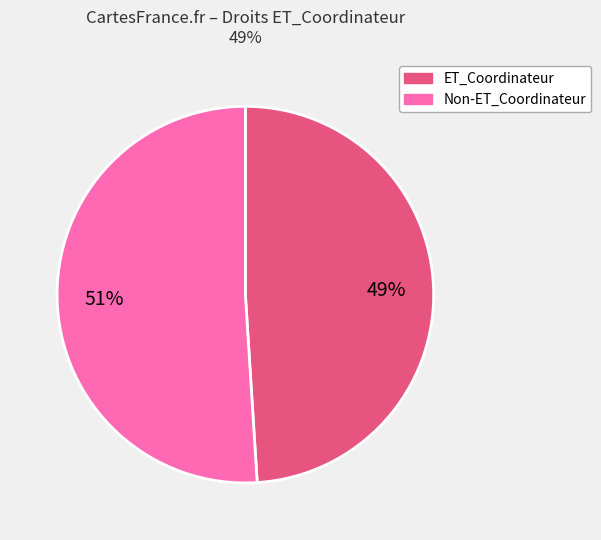

Rank the categories by value from highest to lowest.

Non-ET_Coordinateur, ET_Coordinateur